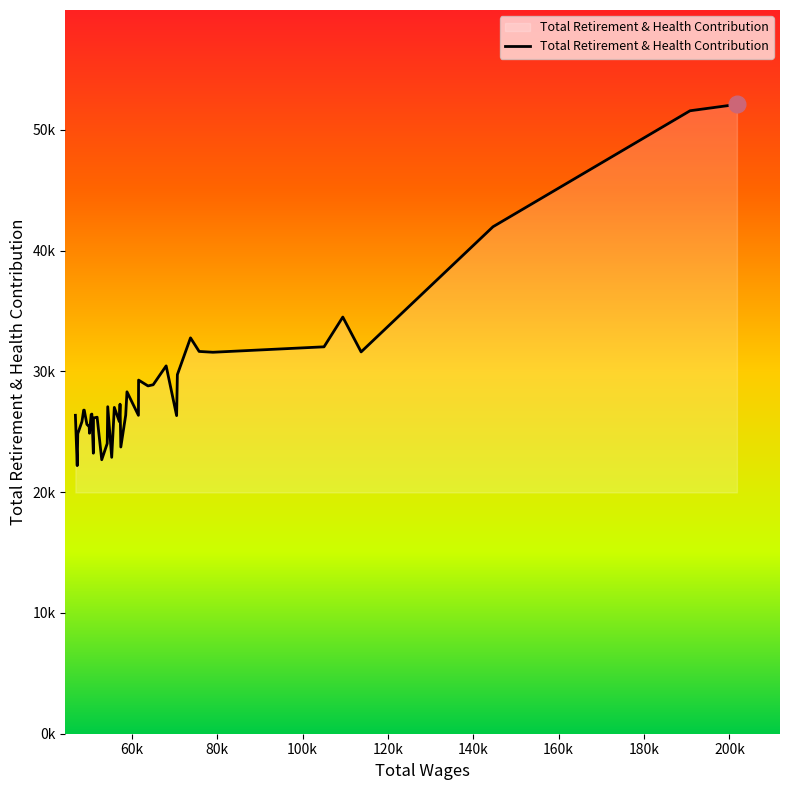

Does the chart have visible grid lines?

No